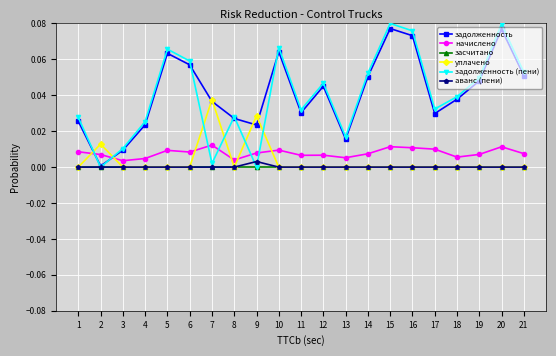

True or false: задолженность (пени) has a value of 0.0 at 1.

True